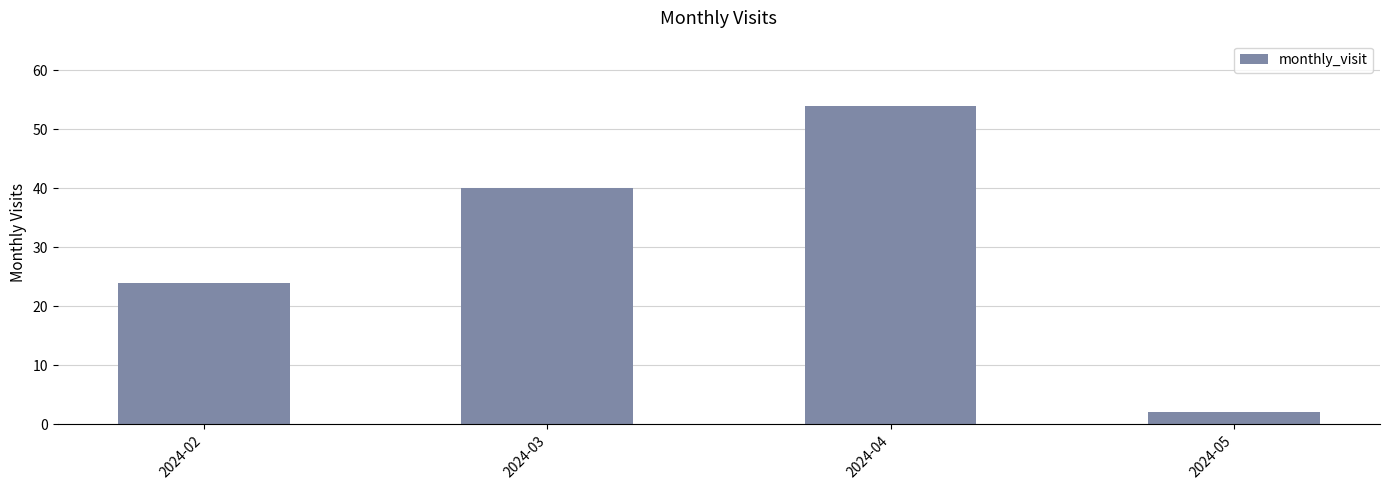

Are the bars grouped side by side (vs. stacked)?

No